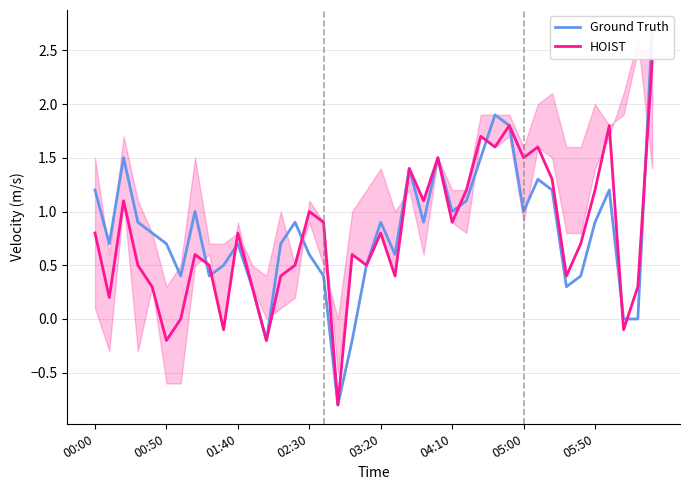

Reading left to right, transcribe all the data shown in this chart.

Ground Truth: 1.2	0.7	1.5	0.9	0.8	0.7	0.4	1.0	0.4	0.5	0.7	0.3	-0.2	0.7	0.9	0.6	0.4	-0.8	-0.2	0.5	0.9	0.6	1.4	0.9	1.5	1.0	1.1	1.5	1.9	1.8	1.0	1.3	1.2	0.3	0.4	0.9	1.2	0.0	0.0	2.7
HOIST: 0.8	0.2	1.1	0.5	0.3	-0.2	0.0	0.6	0.5	-0.1	0.8	0.3	-0.2	0.4	0.5	1.0	0.9	-0.8	0.6	0.5	0.8	0.4	1.4	1.1	1.5	0.9	1.2	1.7	1.6	1.8	1.5	1.6	1.3	0.4	0.7	1.2	1.8	-0.1	0.3	2.4